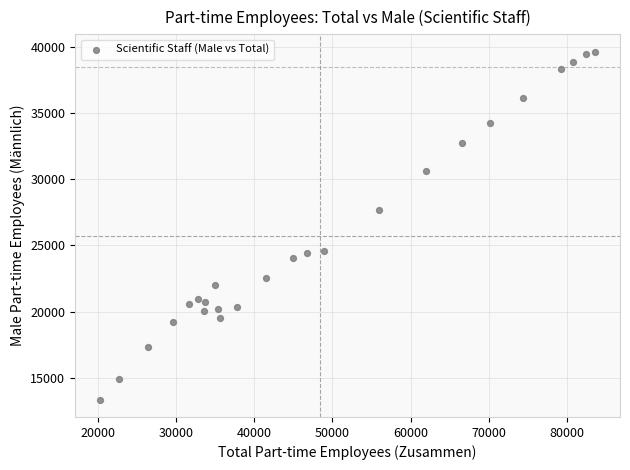

What Y value in the scatter plot is closest to 26495?

27685